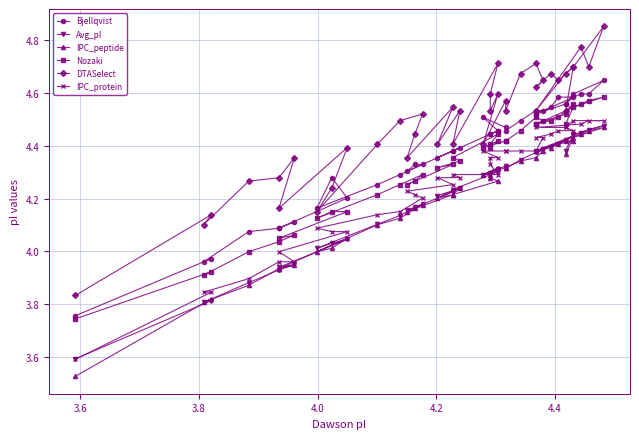

List the series in order of their peak value, highest first.

DTASelect, Bjellqvist, Nozaki, IPC_protein, Avg_pI, IPC_peptide